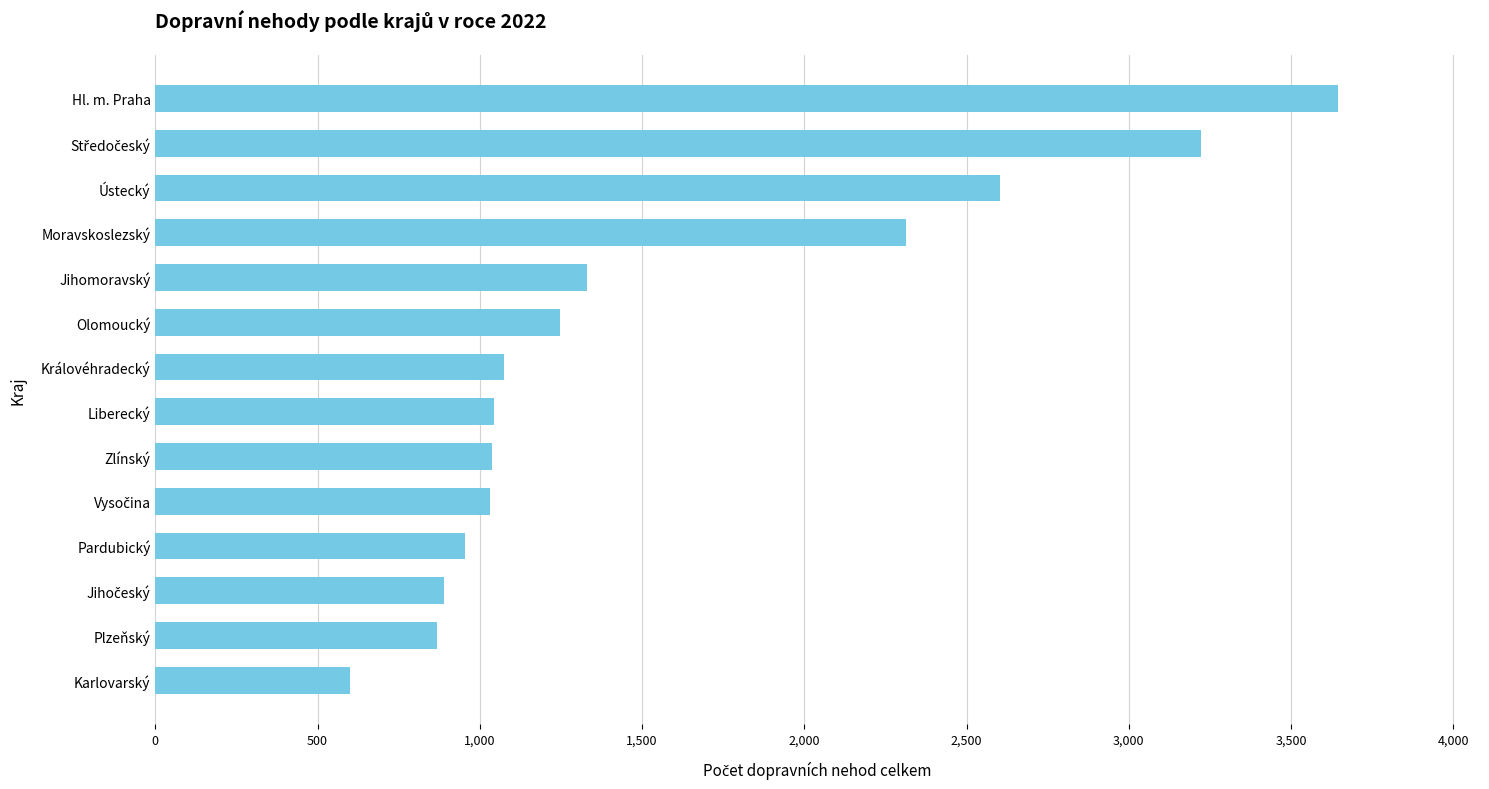

At which label is the value closest to 2122?

Moravskoslezský